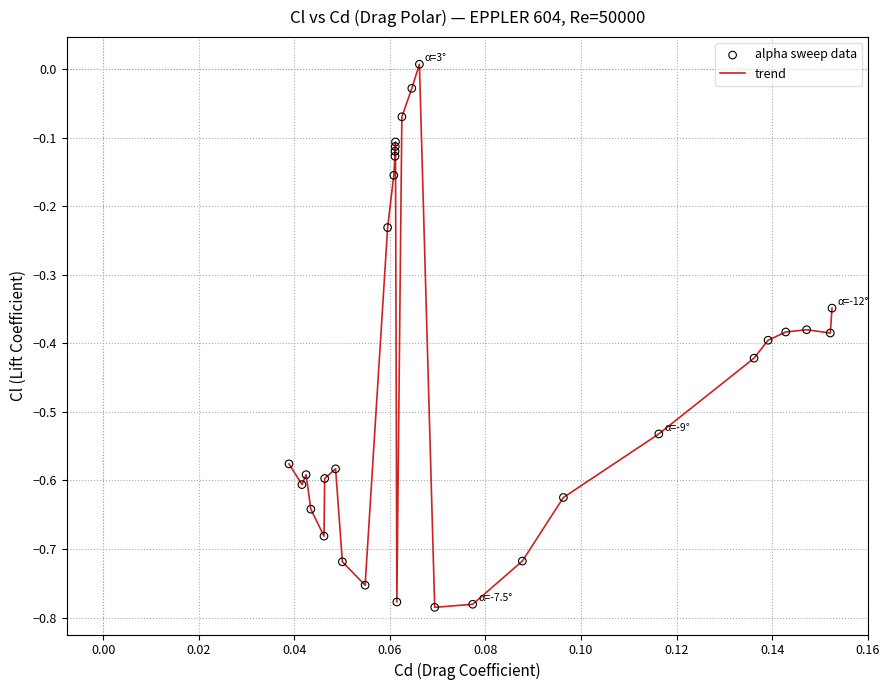

What is the difference between the maximum and minimum values?

0.8